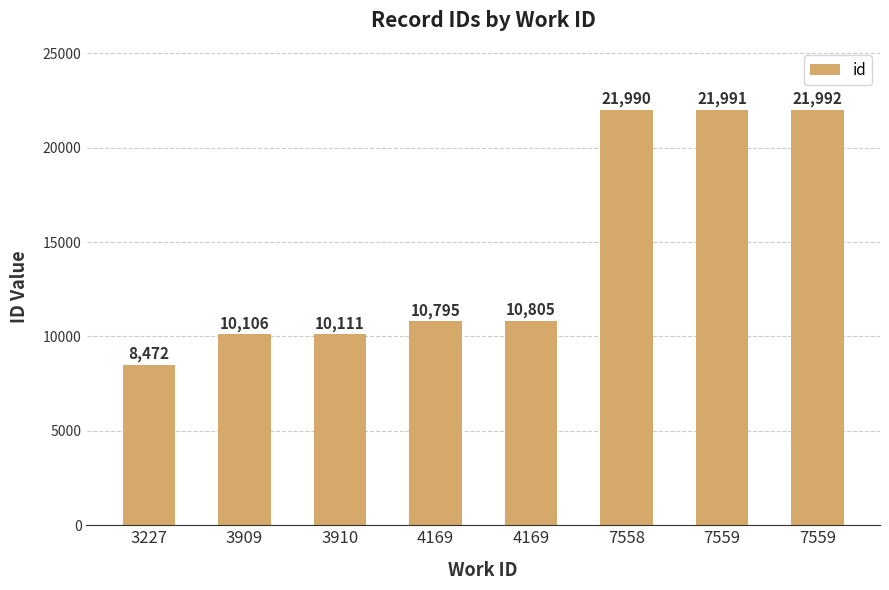

What value does the data have at 7558, to the nearest 100?

22000